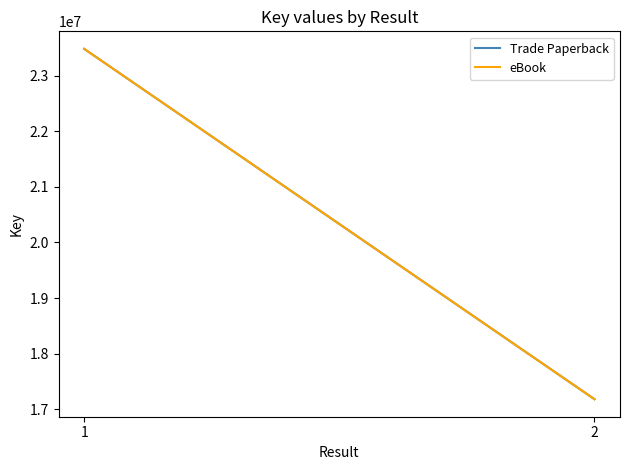

Count the Trade Paperback values in the range 17177684 to 23486530.

2